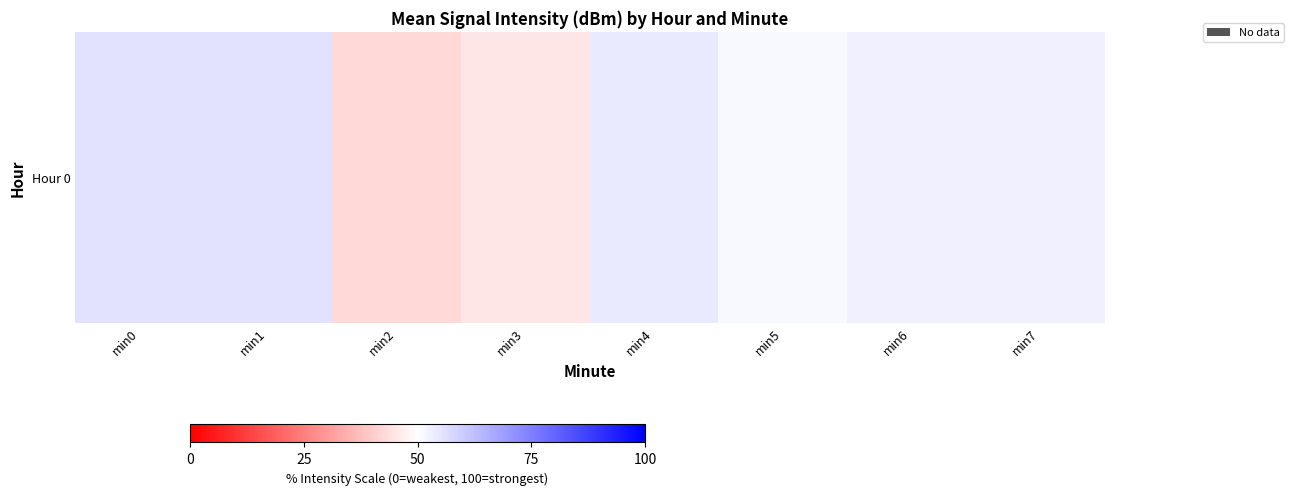

How many data points are above 52?

5